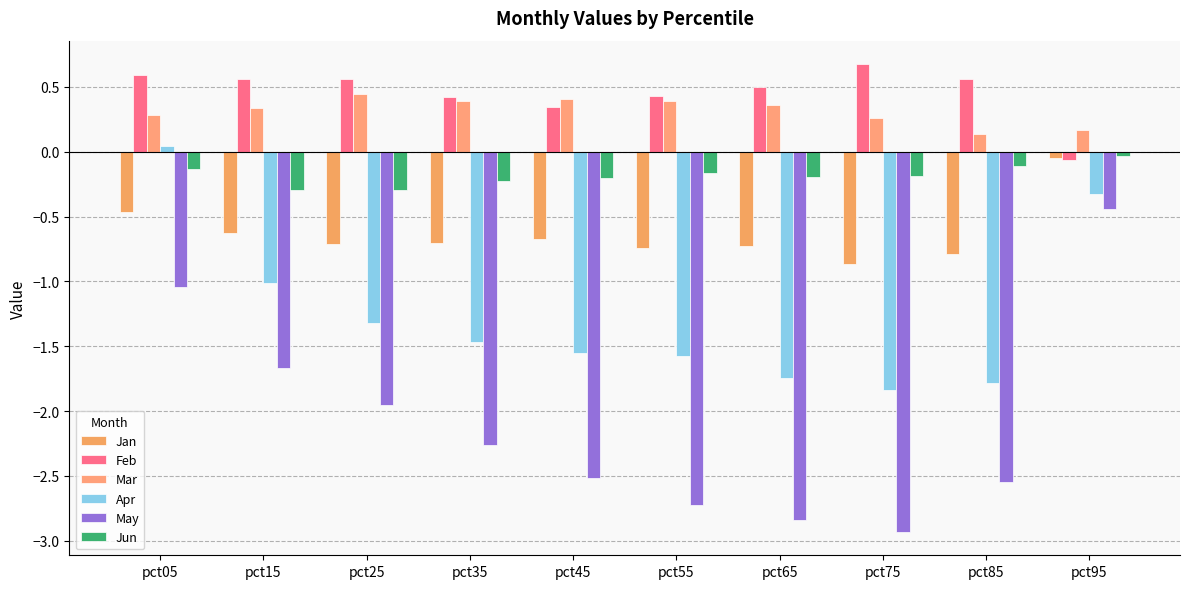

Is it true that Feb equals 0.6 at pct05?

True